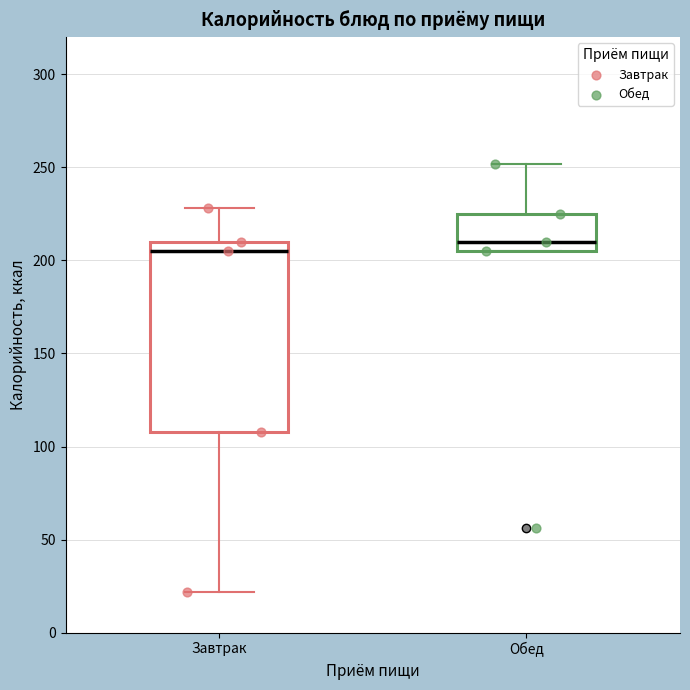

Reading left to right, read every box against the y-axis: the position of its median line, the range the box covers, and the ends of its whiskers. The values are not printed on the chart, so give them approximately, as read against the axis.

Завтрак: median 205, box 110 to 210, whiskers 20 to 230
Обед: median 210, box 205 to 225, whiskers 205 to 250